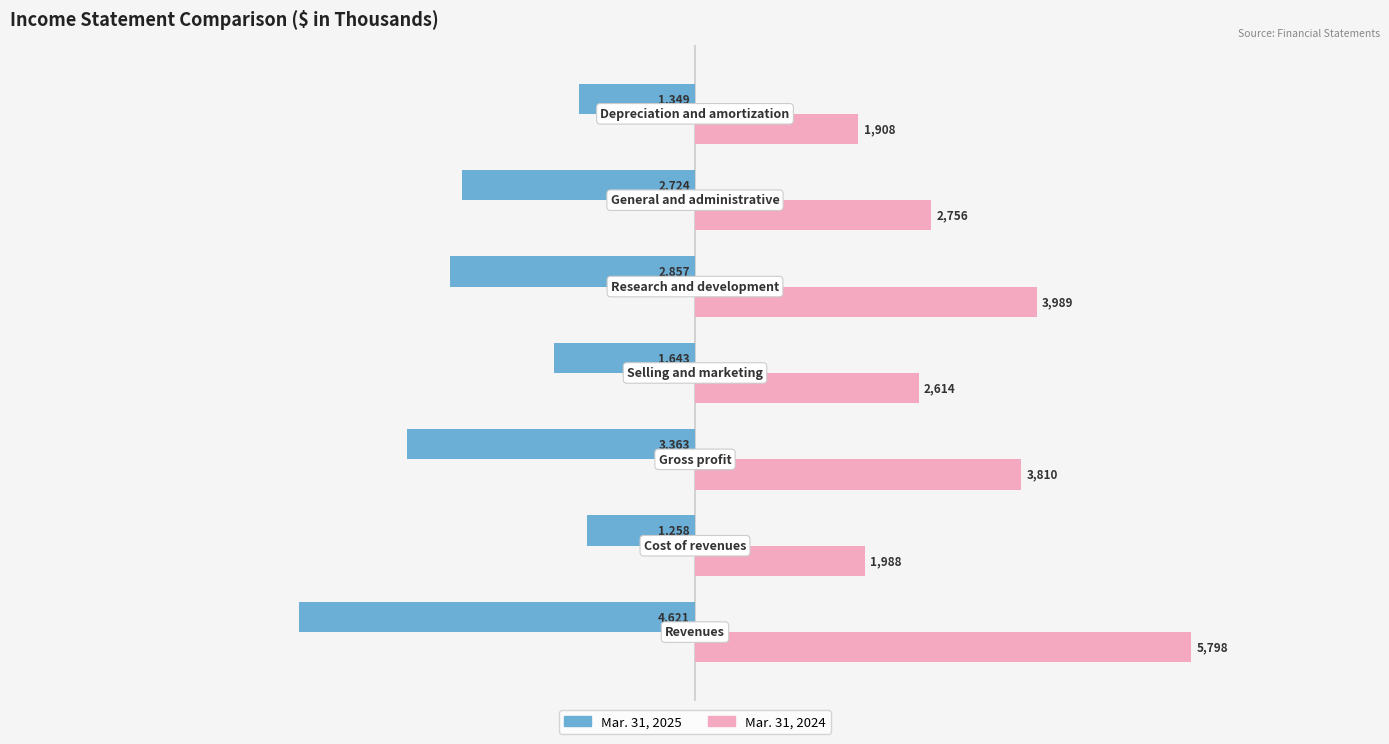

What is the average value of the Mar. 31, 2025 series?

-2545